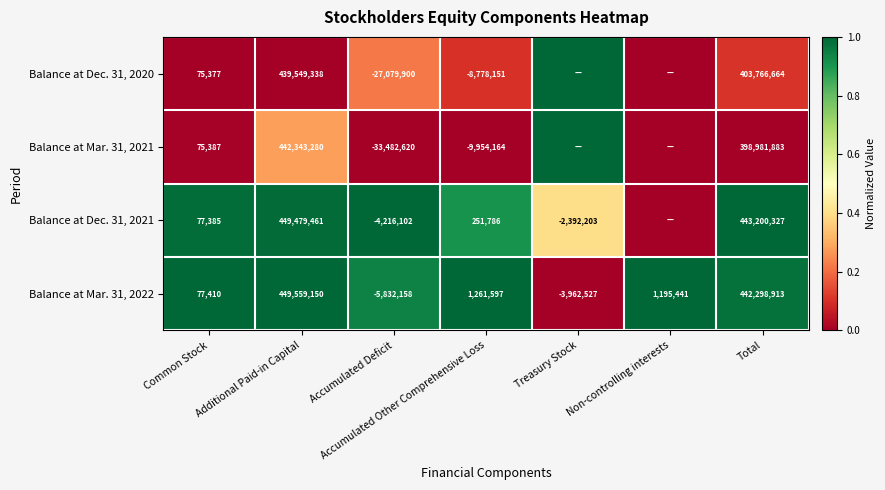

What is the difference between the maximum and minimum values in the Balance at Mar. 31, 2022 series?

455391308